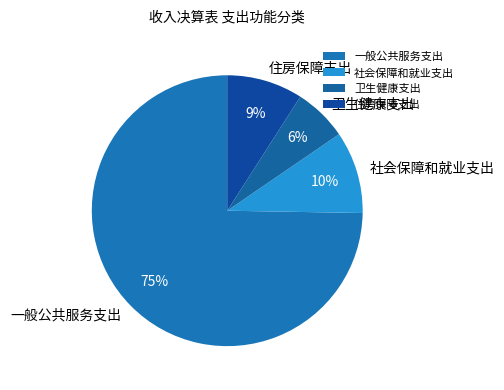

How many slices are in this pie chart?

4